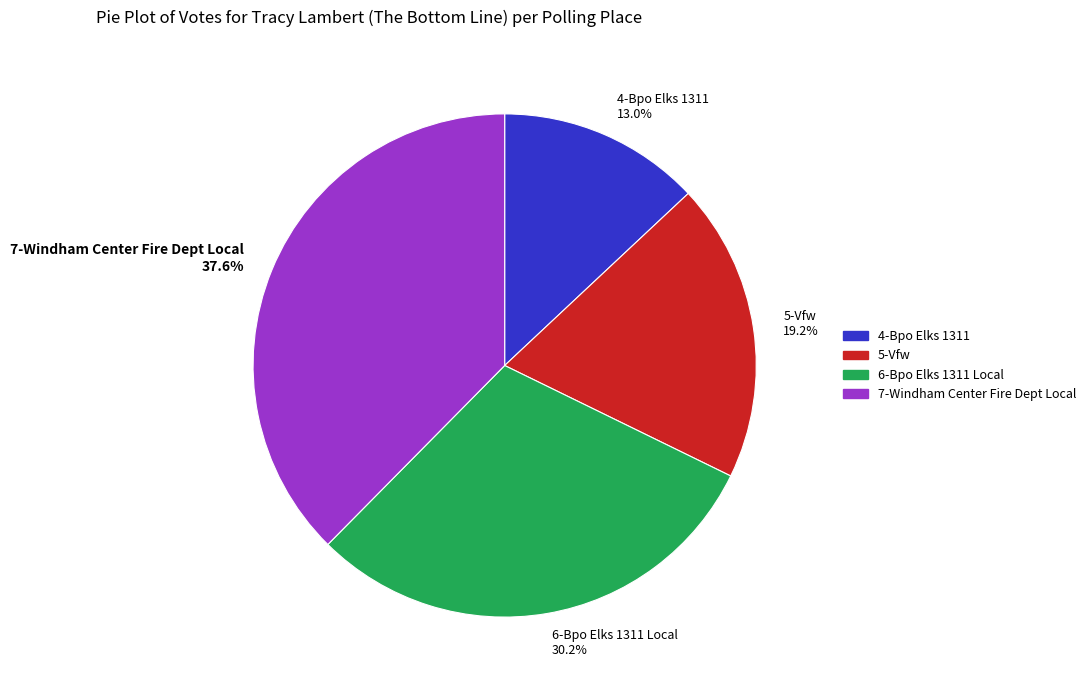

True or false: 7-Windham Center Fire Dept Local accounts for 38% of the total.

True